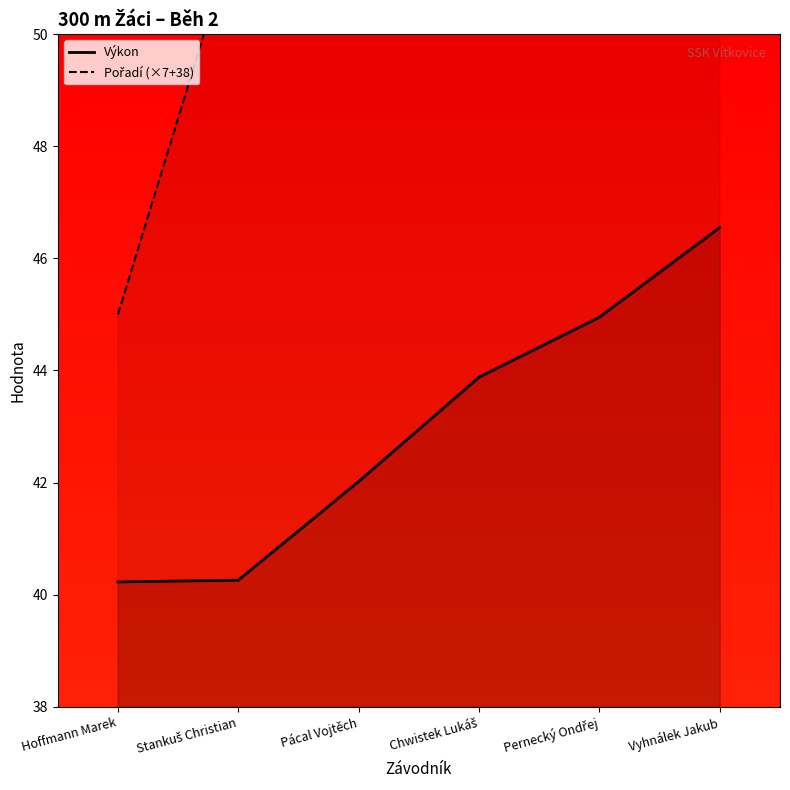

Reading left to right, what are all the values shown in this chart?

Výkon: Hoffmann Marek=40.2	Stankuš Christian=40.3	Pácal Vojtěch=42.0	Chwistek Lukáš=43.9	Pernecký Ondřej=45.0	Vyhnálek Jakub=46.5
Pořadí (×7+38): Hoffmann Marek=45.0	Stankuš Christian=52.0	Pácal Vojtěch=59.0	Chwistek Lukáš=66.0	Pernecký Ondřej=73.0	Vyhnálek Jakub=80.0